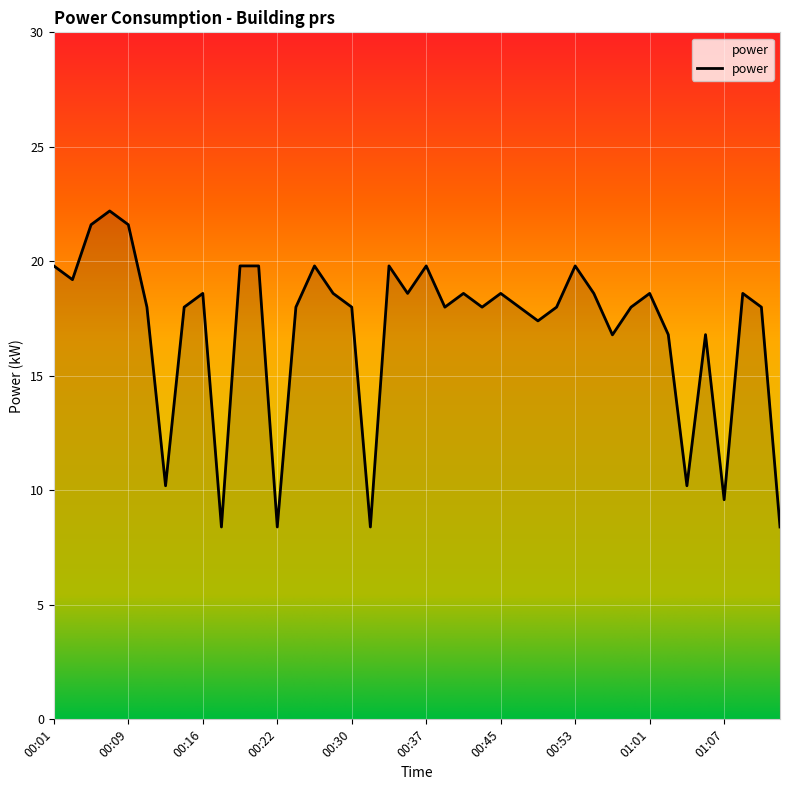

What is the greatest value displayed?

22.2